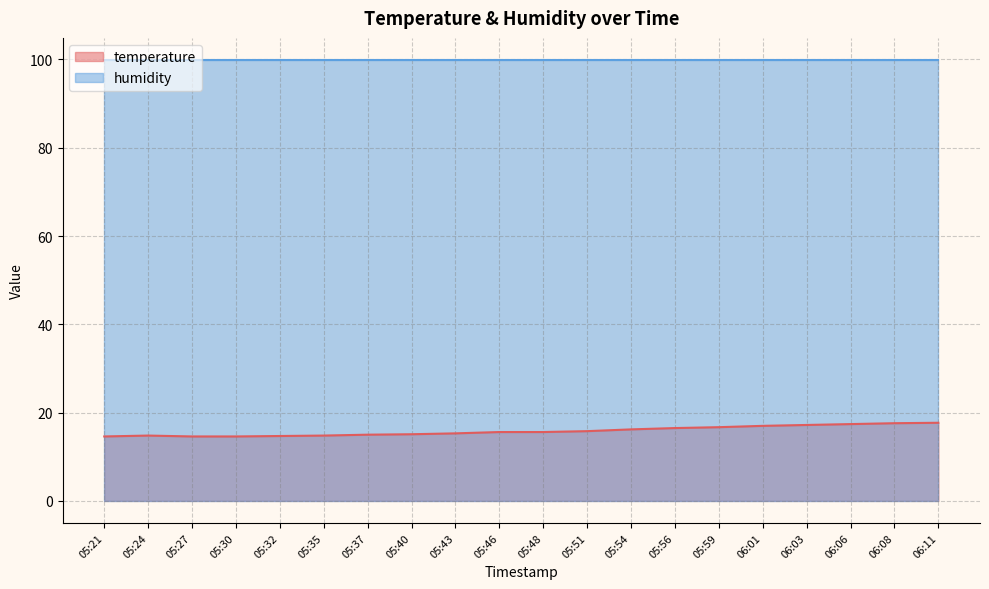

Does the chart have visible grid lines?

Yes